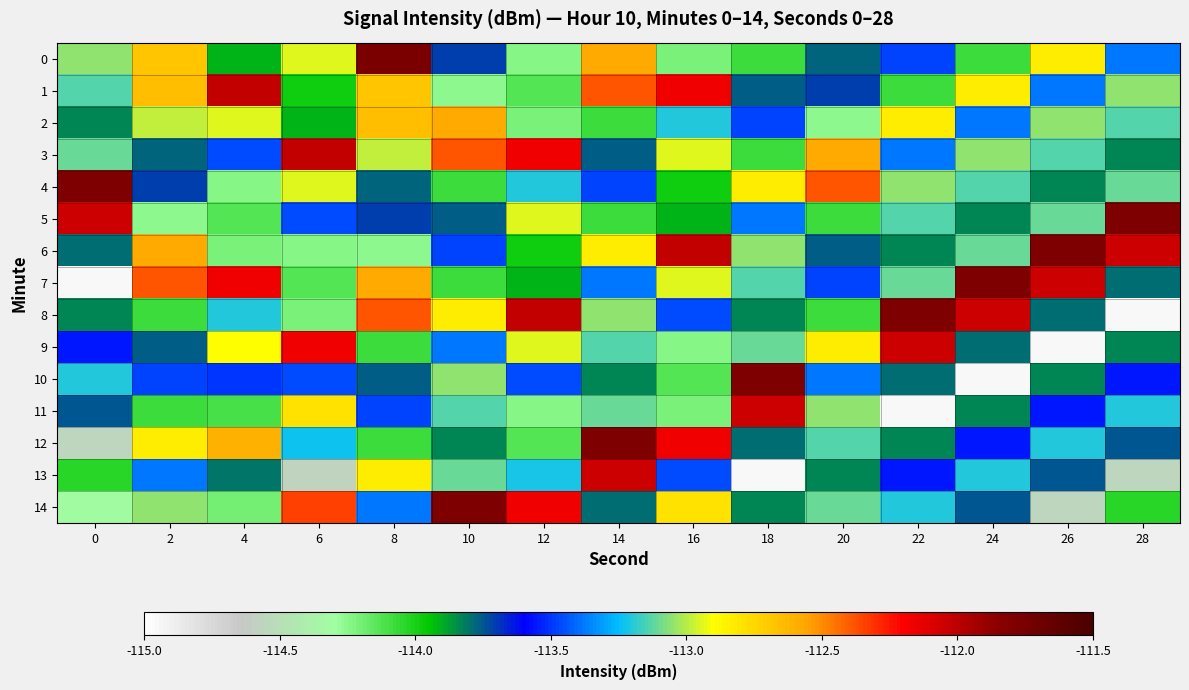

Reading left to right, transcribe all the data shown in this chart.

0: 0=-113.1	2=-112.7	4=-113.9	6=-112.9	8=-111.8	10=-113.7	12=-114.2	14=-112.6	16=-114.2	18=-114.1	20=-113.8	22=-113.5	24=-114.1	26=-112.8	28=-113.4
1: 0=-113.1	2=-112.7	4=-112.0	6=-114.0	8=-112.7	10=-114.3	12=-114.1	14=-112.4	16=-112.2	18=-113.8	20=-113.7	22=-114.1	24=-112.8	26=-113.4	28=-113.1
2: 0=-113.8	2=-113.0	4=-112.9	6=-113.9	8=-112.7	10=-112.6	12=-114.2	14=-114.1	16=-113.2	18=-113.5	20=-114.3	22=-112.8	24=-113.4	26=-113.1	28=-113.1
3: 0=-113.1	2=-113.8	4=-113.5	6=-112.0	8=-113.0	10=-112.4	12=-112.2	14=-113.8	16=-112.9	18=-114.1	20=-112.6	22=-113.4	24=-113.1	26=-113.1	28=-113.8
4: 0=-111.8	2=-113.7	4=-114.2	6=-112.9	8=-113.8	10=-114.1	12=-113.2	14=-113.5	16=-114.0	18=-112.8	20=-112.4	22=-113.1	24=-113.1	26=-113.8	28=-113.1
5: 0=-112.1	2=-114.3	4=-114.1	6=-113.5	8=-113.7	10=-113.8	12=-112.9	14=-114.1	16=-113.9	18=-113.4	20=-114.1	22=-113.1	24=-113.8	26=-113.1	28=-111.8
6: 0=-113.8	2=-112.6	4=-114.2	6=-114.2	8=-114.3	10=-113.5	12=-114.0	14=-112.8	16=-112.0	18=-113.1	20=-113.8	22=-113.8	24=-113.1	26=-111.8	28=-112.1
7: 0=-114.9	2=-112.4	4=-112.2	6=-114.1	8=-112.6	10=-114.1	12=-113.9	14=-113.4	16=-112.9	18=-113.1	20=-113.5	22=-113.1	24=-111.8	26=-112.1	28=-113.8
8: 0=-113.8	2=-114.1	4=-113.2	6=-114.2	8=-112.4	10=-112.8	12=-112.0	14=-113.1	16=-113.5	18=-113.8	20=-114.1	22=-111.8	24=-112.1	26=-113.8	28=-114.9
9: 0=-113.6	2=-113.8	4=-112.9	6=-112.2	8=-114.1	10=-113.4	12=-112.9	14=-113.1	16=-114.2	18=-113.1	20=-112.8	22=-112.1	24=-113.8	26=-114.9	28=-113.8
10: 0=-113.2	2=-113.5	4=-113.5	6=-113.5	8=-113.8	10=-113.1	12=-113.5	14=-113.8	16=-114.1	18=-111.8	20=-113.4	22=-113.8	24=-114.9	26=-113.8	28=-113.6
11: 0=-113.8	2=-114.1	4=-114.1	6=-112.8	8=-113.5	10=-113.1	12=-114.2	14=-113.1	16=-114.2	18=-112.1	20=-113.1	22=-114.9	24=-113.8	26=-113.6	28=-113.2
12: 0=-114.6	2=-112.8	4=-112.6	6=-113.2	8=-114.1	10=-113.8	12=-114.1	14=-111.8	16=-112.2	18=-113.8	20=-113.1	22=-113.8	24=-113.6	26=-113.2	28=-113.8
13: 0=-114.0	2=-113.4	4=-113.8	6=-114.6	8=-112.8	10=-113.1	12=-113.2	14=-112.1	16=-113.5	18=-114.9	20=-113.8	22=-113.6	24=-113.2	26=-113.8	28=-114.6
14: 0=-114.3	2=-113.1	4=-114.2	6=-112.3	8=-113.4	10=-111.8	12=-112.2	14=-113.8	16=-112.8	18=-113.8	20=-113.1	22=-113.2	24=-113.8	26=-114.6	28=-114.0